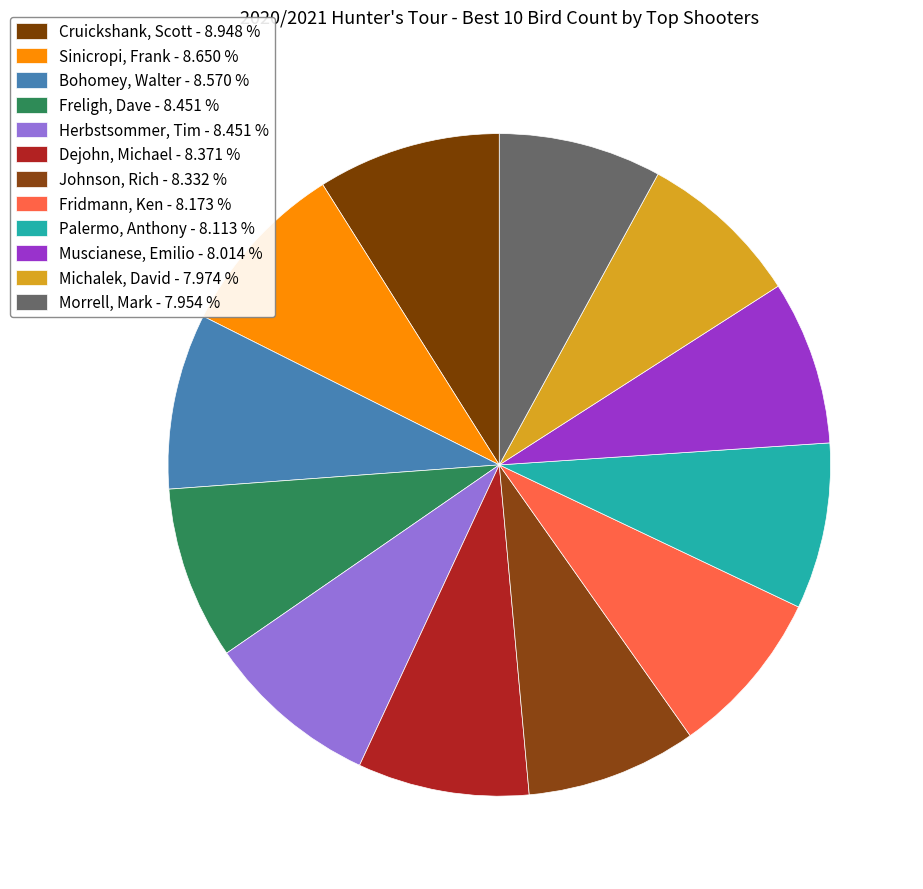

To the nearest percent, what is the average slice percentage?

8%